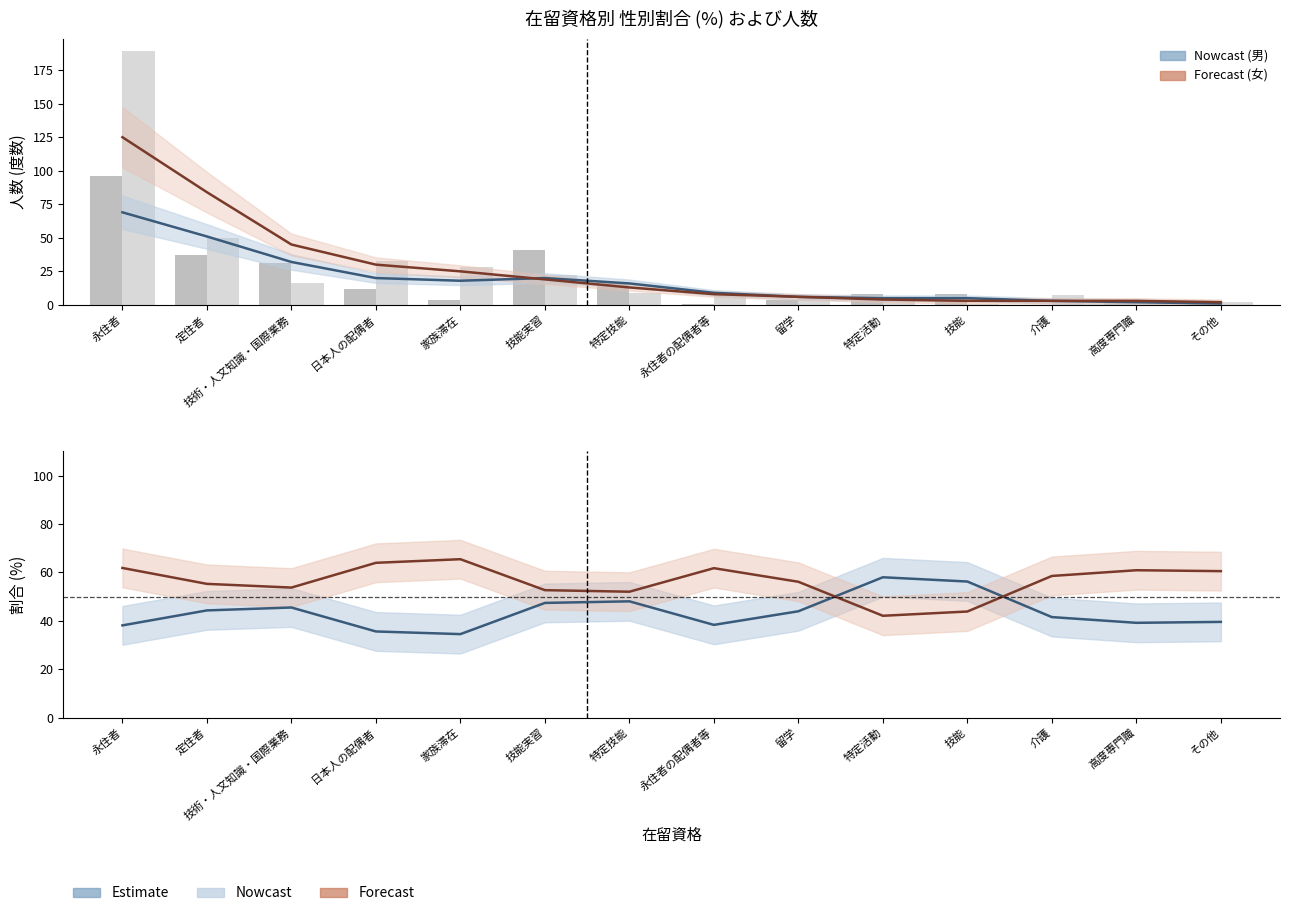

Reading left to right, list all the values displayed in this chart.

男 (推定): 永住者=69.0	定住者=51.0	技術・人文知識・国際業務=32.0	日本人の配偶者=20.0	家族滞在=18.0	技能実習=20.0	特定技能=16.0	永住者の配偶者等=9.0	留学=6.0	特定活動=5.0	技能=5.0	介護=3.0	高度専門職=2.0	その他=1.0
女 (推定): 永住者=125.0	定住者=84.0	技術・人文知識・国際業務=45.0	日本人の配偶者=30.0	家族滞在=25.0	技能実習=19.0	特定技能=13.0	永住者の配偶者等=8.0	留学=6.0	特定活動=4.0	技能=3.0	介護=3.0	高度専門職=3.0	その他=2.0
男: 永住者=96.0	定住者=37.0	技術・人文知識・国際業務=31.0	日本人の配偶者=12.0	家族滞在=4.0	技能実習=41.0	特定技能=17.0	永住者の配偶者等=1.0	留学=4.0	特定活動=8.0	技能=8.0	介護=0.0	高度専門職=3.0	その他=1.0
女: 永住者=189.0	定住者=50.0	技術・人文知識・国際業務=16.0	日本人の配偶者=33.0	家族滞在=28.0	技能実習=22.0	特定技能=9.0	永住者の配偶者等=8.0	留学=5.0	特定活動=5.0	技能=1.0	介護=7.0	高度専門職=2.0	その他=2.0
男 (%): 永住者=38.1	定住者=44.3	技術・人文知識・国際業務=45.5	日本人の配偶者=35.6	家族滞在=34.5	技能実習=47.4	特定技能=48.0	永住者の配偶者等=38.3	留学=43.9	特定活動=58.0	技能=56.2	介護=41.5	高度専門職=39.1	その他=39.5
女 (%): 永住者=61.8	定住者=55.2	技術・人文知識・国際業務=53.7	日本人の配偶者=63.9	家族滞在=65.4	技能実習=52.6	特定技能=52.0	永住者の配偶者等=61.7	留学=56.1	特定活動=42.0	技能=43.8	介護=58.5	高度専門職=60.9	その他=60.5